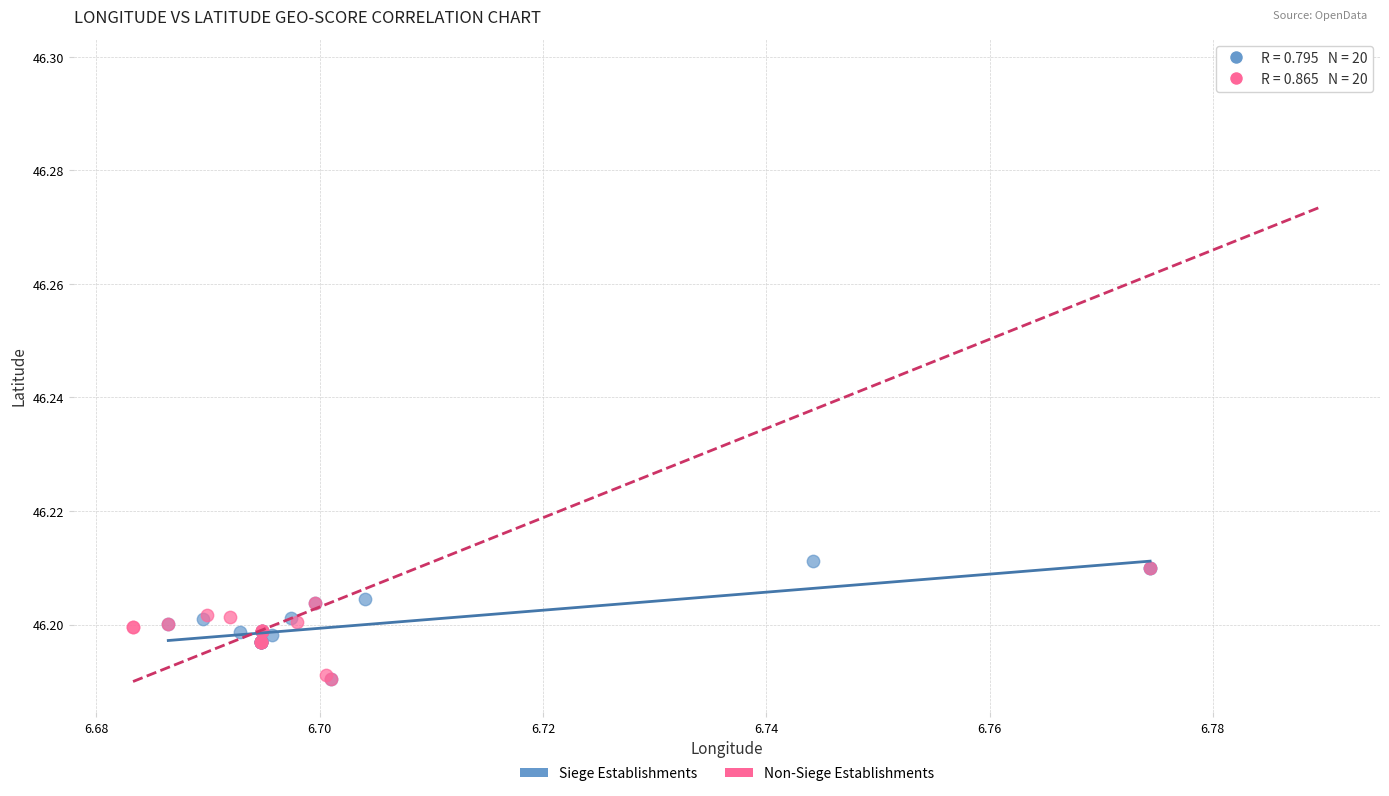

Which series reaches the maximum Y coordinate?

Non-Siege Establishments